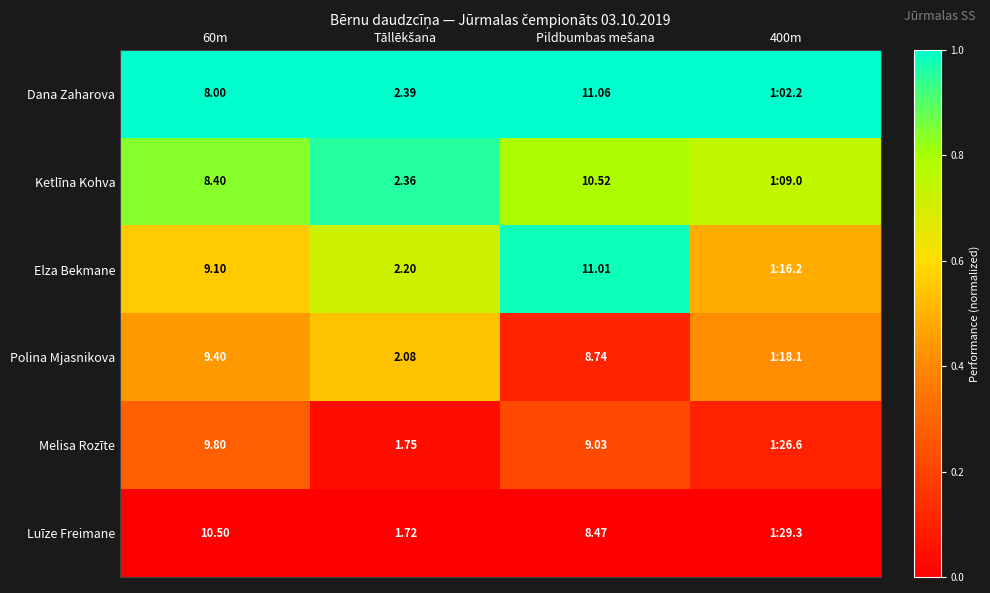

At 60m, list the series in order from largest to smallest.

Luīze Freimane, Melisa Rozīte, Polina Mjasnikova, Elza Bekmane, Ketlīna Kohva, Dana Zaharova